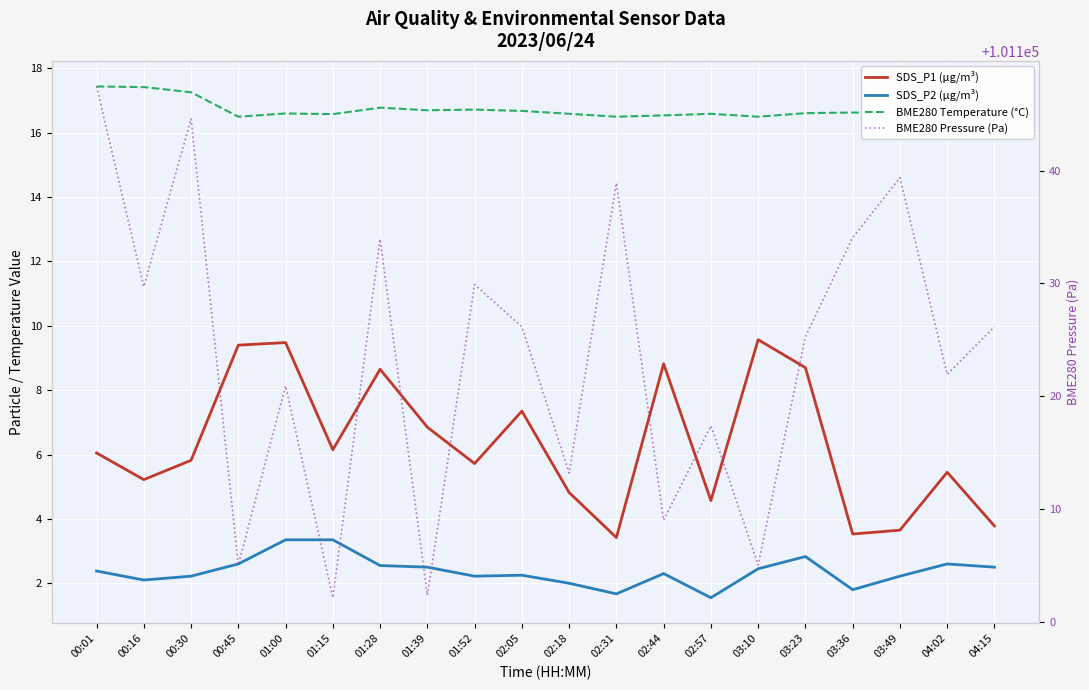

What is the difference between the BME280 Temperature (°C) values at 03:49 and 03:10?

0.1